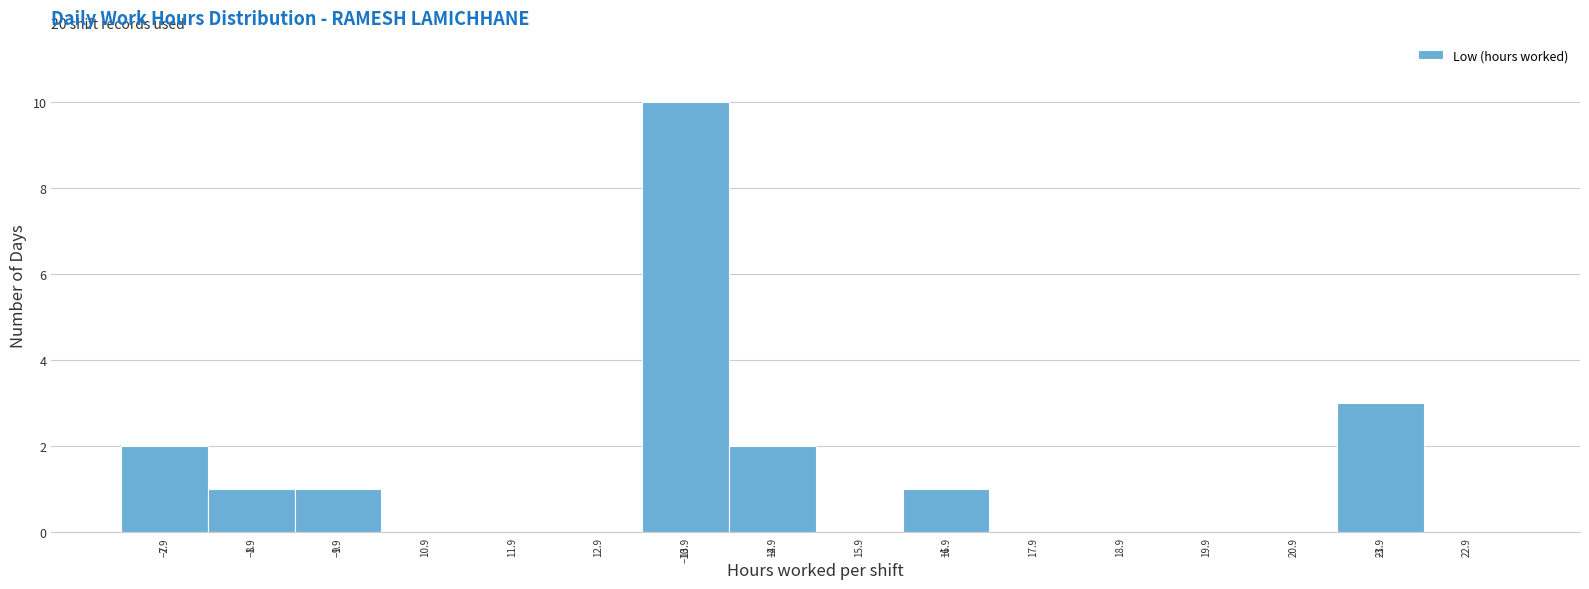

Which range on the x-axis has the tallest bar?

13.36 to 14.36